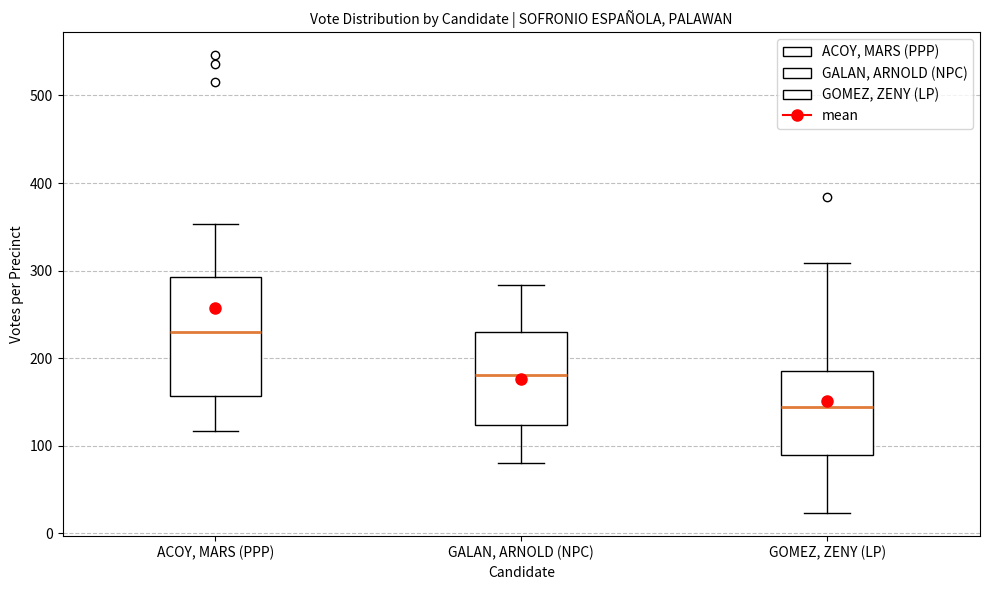

Where is the lower edge of the box for GALAN, ARNOLD (NPC) on the y-axis? The values are not printed on the chart, so give them approximately, as read against the axis.

120